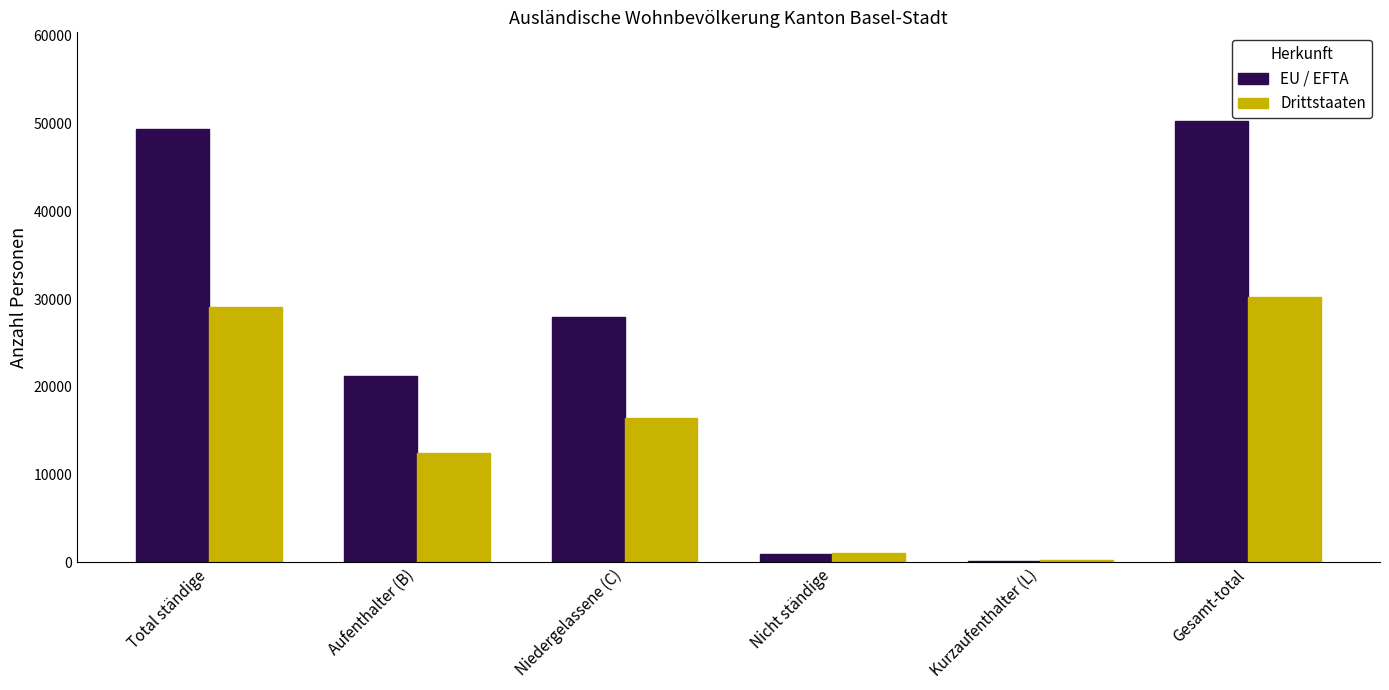

Which series has the largest total across all categories?

EU / EFTA